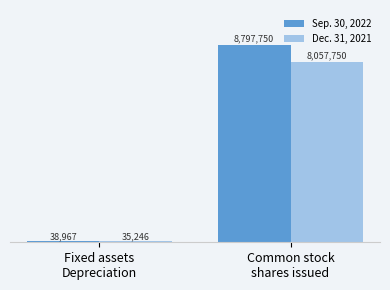

What is the greatest value displayed?

8797750